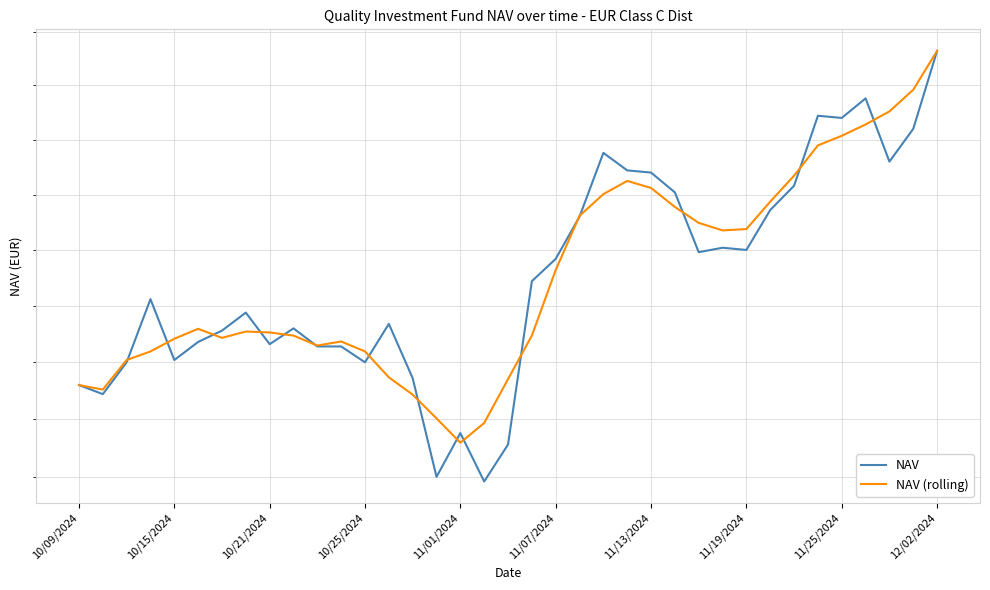

Which series has the largest total across all categories?

NAV (rolling)